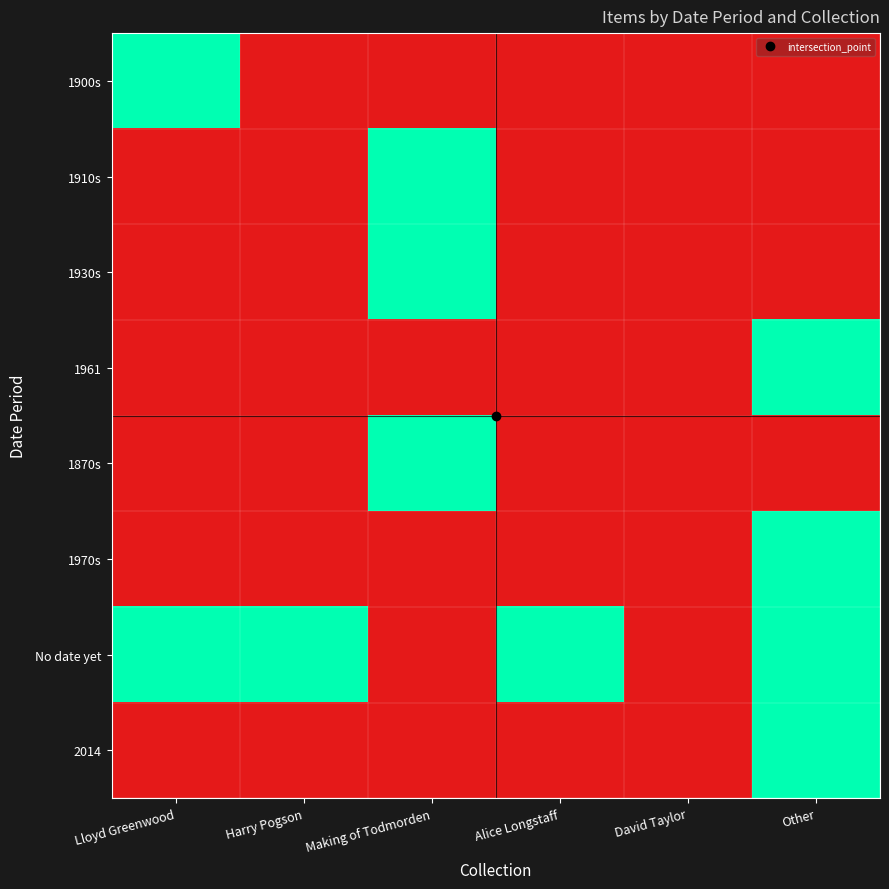

How many data points does each series have?

6